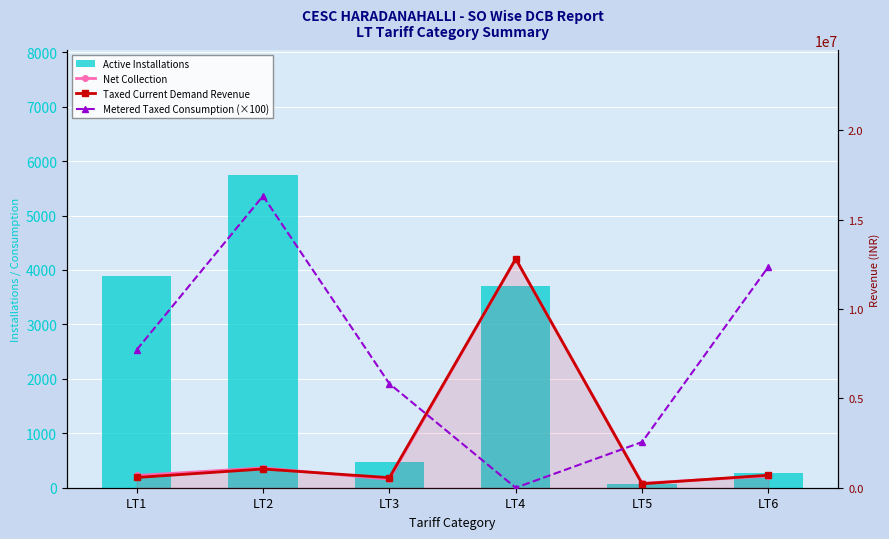

Reading left to right, list all the values displayed in this chart.

Active Installations: 3889.0	5743.0	477.0	3706.0	74.0	262.0
Net Collection: 683935.9	1109362.8	479022.1	12799148.2	252848.0	656323.3
Taxed Current Demand Revenue: 572525.9	1046326.9	563678.1	12799148.2	219584.2	699885.2
Metered Taxed Consumption (×100): 7708400.0	16317100.0	5820800.0	0.0	2555500.0	12364400.0